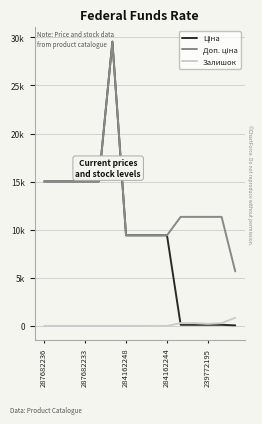

Does the chart have visible grid lines?

Yes